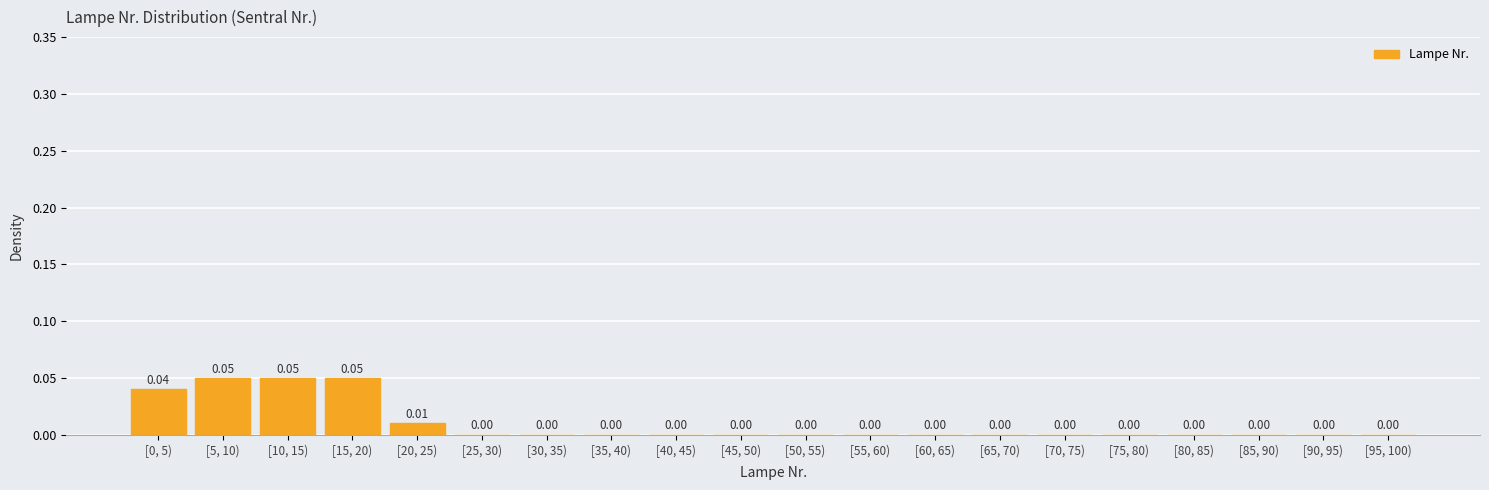

Which has a higher value, [15, 20) or [35, 40)?

[15, 20)